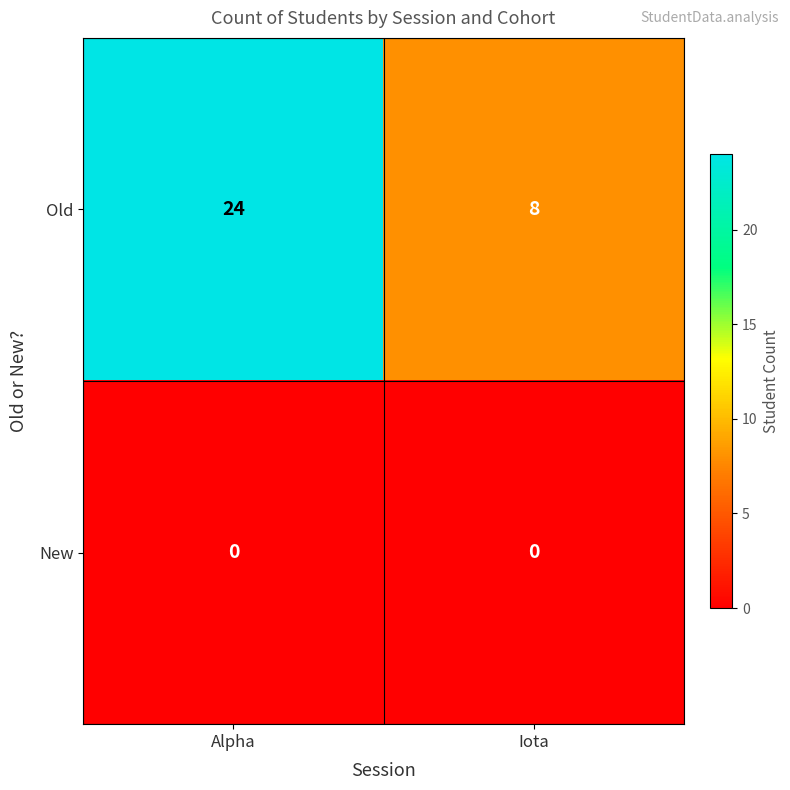

The value of Old at Alpha is 24. True or false?

True